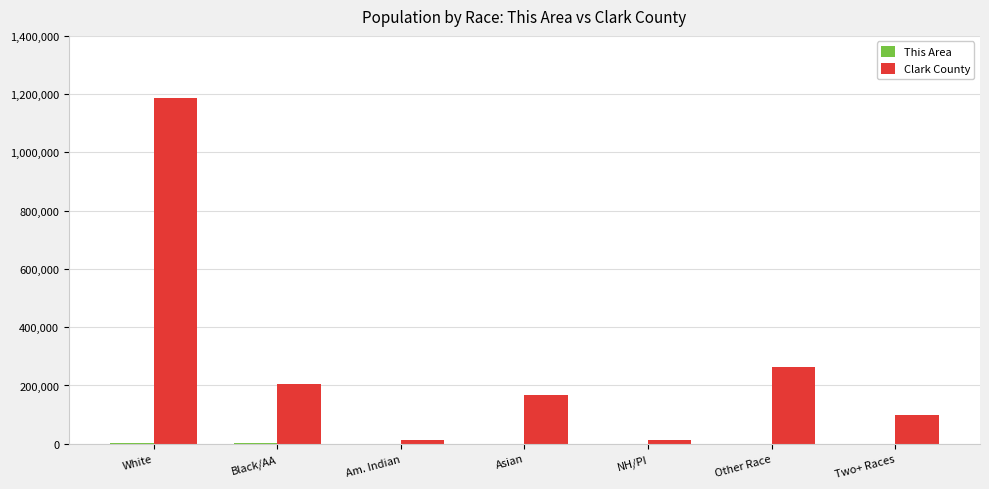

The Clark County series shows 168831 at Asian. True or false?

True